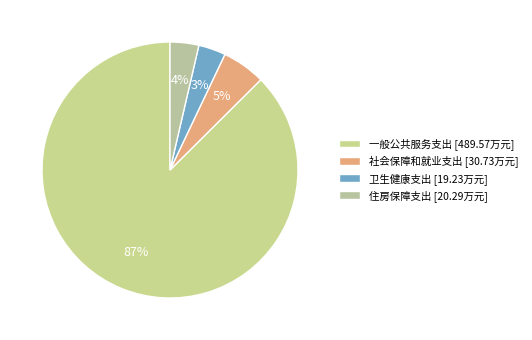

How many slices are in this pie chart?

4